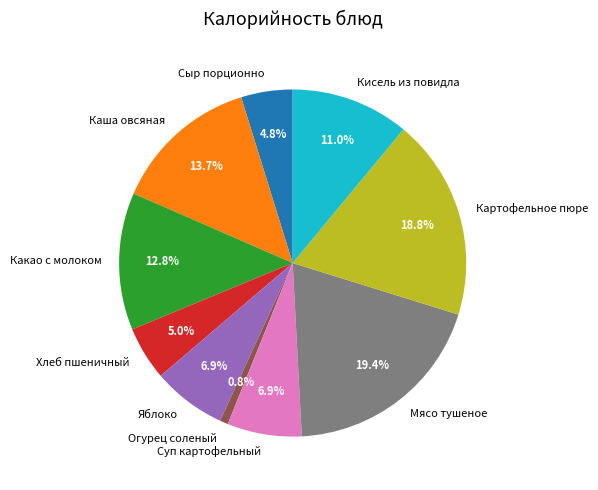

What portion of the pie excludes Огурец соленый?

99.2%